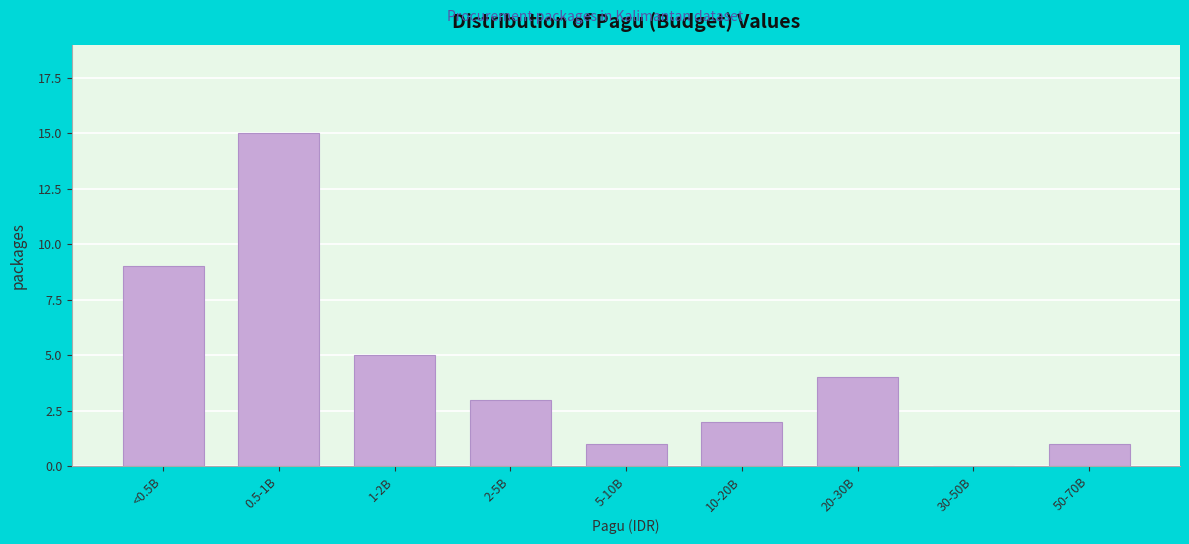

Reading left to right, what are all the values shown in this chart?

<0.5B=9	0.5-1B=15	1-2B=5	2-5B=3	5-10B=1	10-20B=2	20-30B=4	30-50B=0	50-70B=1